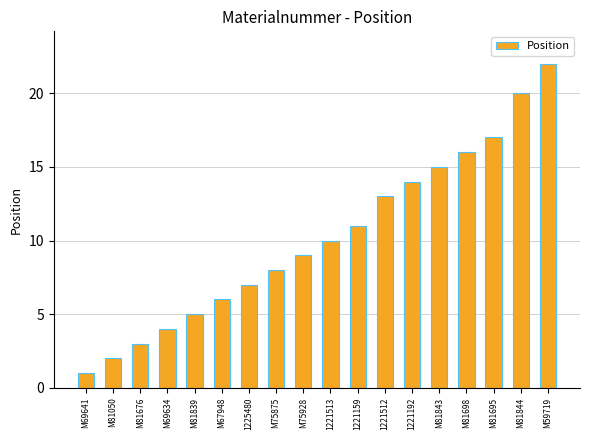

Where is the data nearest to the value 11?

1221159